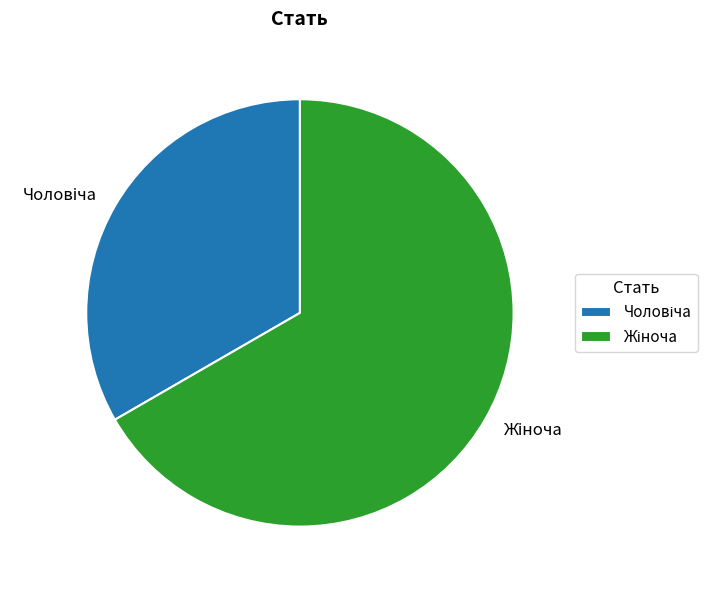

Is there a majority slice in this chart?

Yes